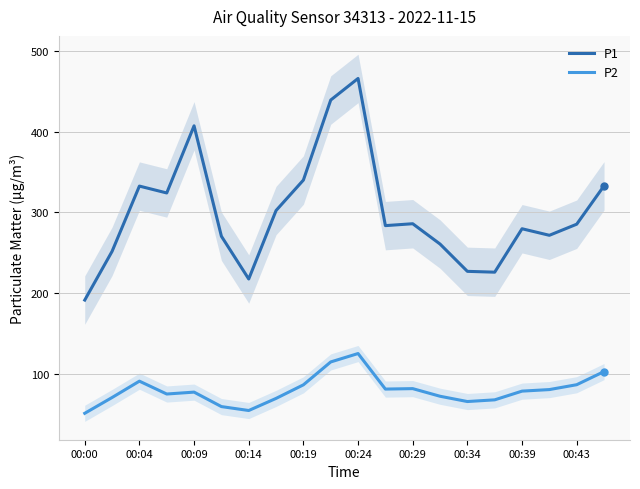

True or false: P1 has a value of 214.7 at 00:19.

False